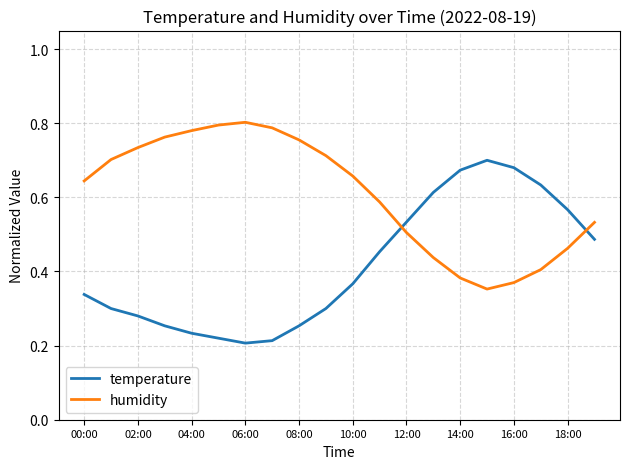

Rank the series by their maximum value, from lowest to highest.

temperature, humidity